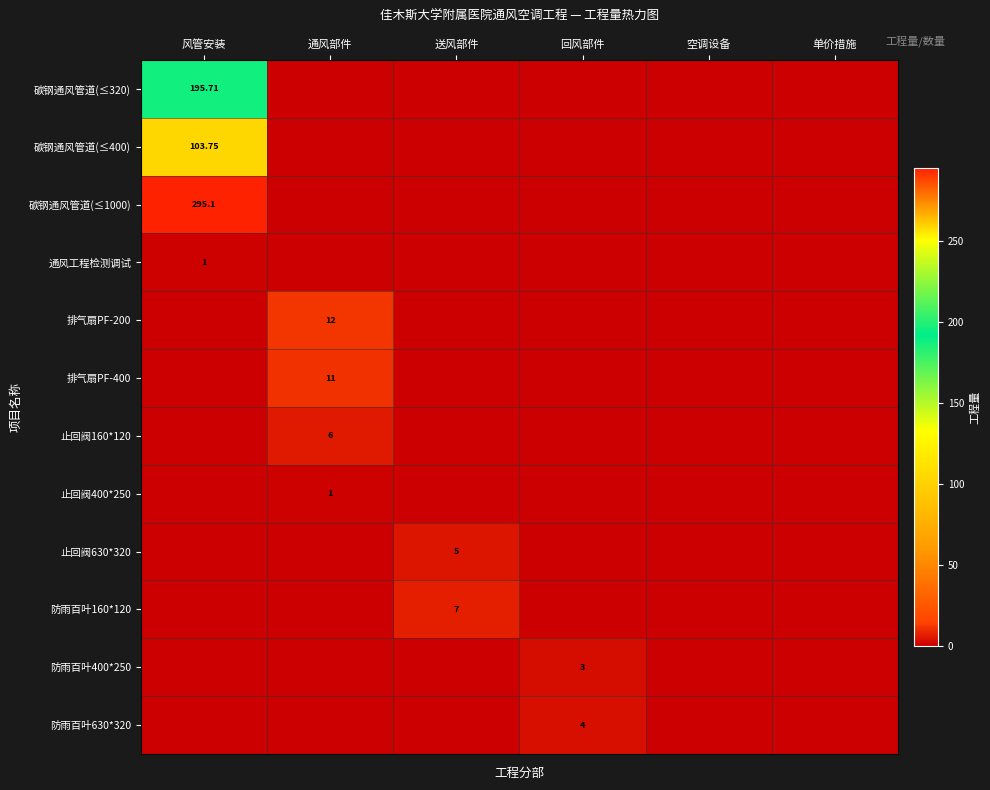

What value does the 碳钢通风管道(≤400) series have at 风管安装?

103.8